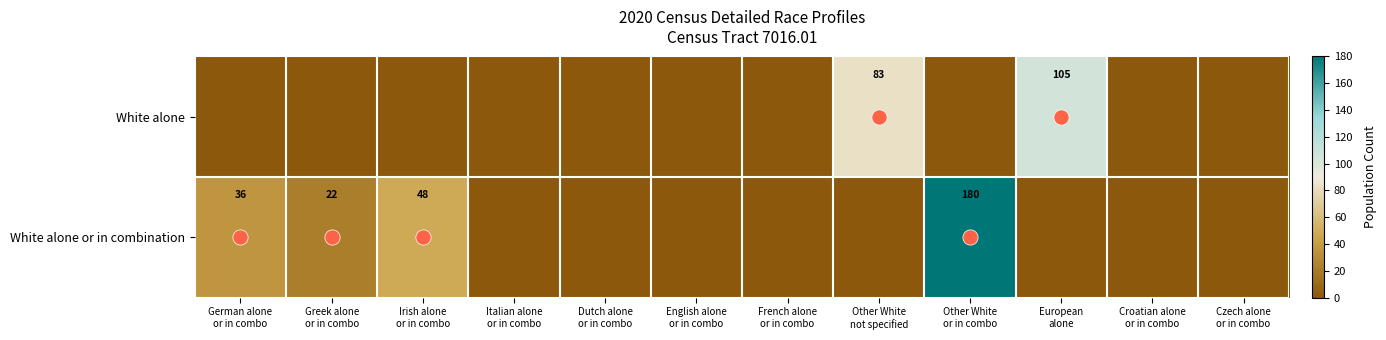

List the series in order of their overall mean, highest first.

White alone or in combination, White alone